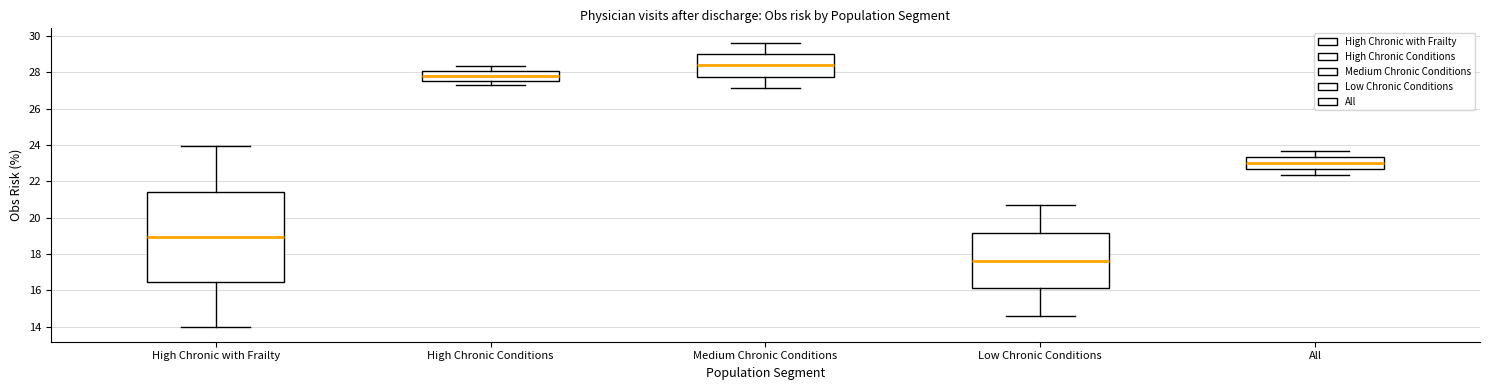

Where does the lower whisker of the box for All end on the y-axis? The values are not printed on the chart, so give them approximately, as read against the axis.

22.4